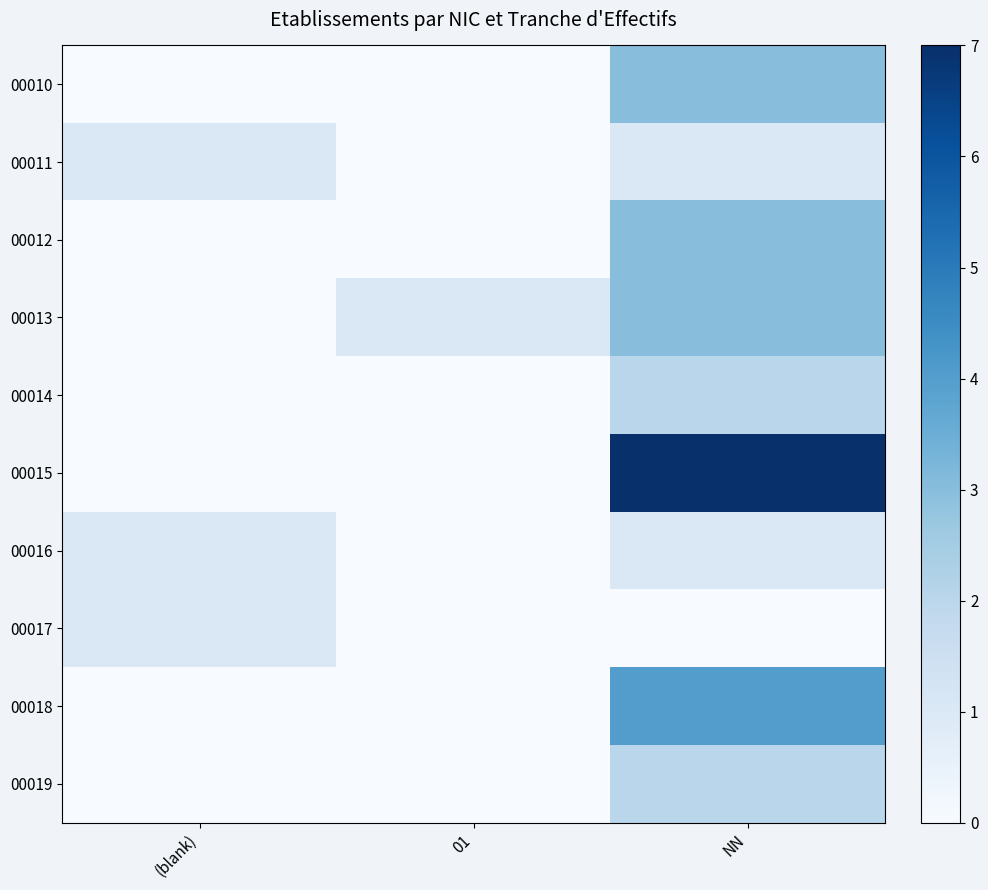

Reading left to right, extract all data points from this chart.

00010: (blank)=0	01=0	NN=3
00011: (blank)=1	01=0	NN=1
00012: (blank)=0	01=0	NN=3
00013: (blank)=0	01=1	NN=3
00014: (blank)=0	01=0	NN=2
00015: (blank)=0	01=0	NN=7
00016: (blank)=1	01=0	NN=1
00017: (blank)=1	01=0	NN=0
00018: (blank)=0	01=0	NN=4
00019: (blank)=0	01=0	NN=2